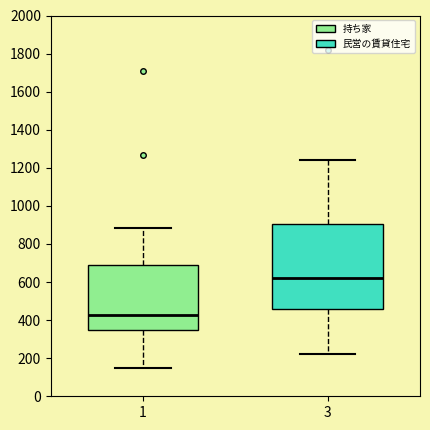

Comparing the boxes themselves (not the whiskers), which one is the tallest?

3